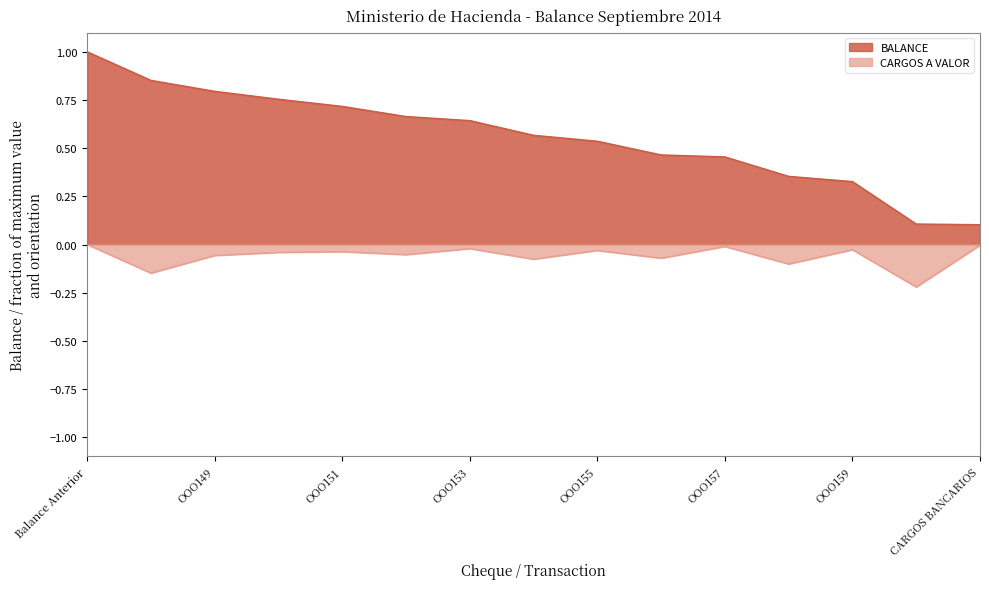

What is the difference between the maximum and minimum values in the BALANCE series?

0.9